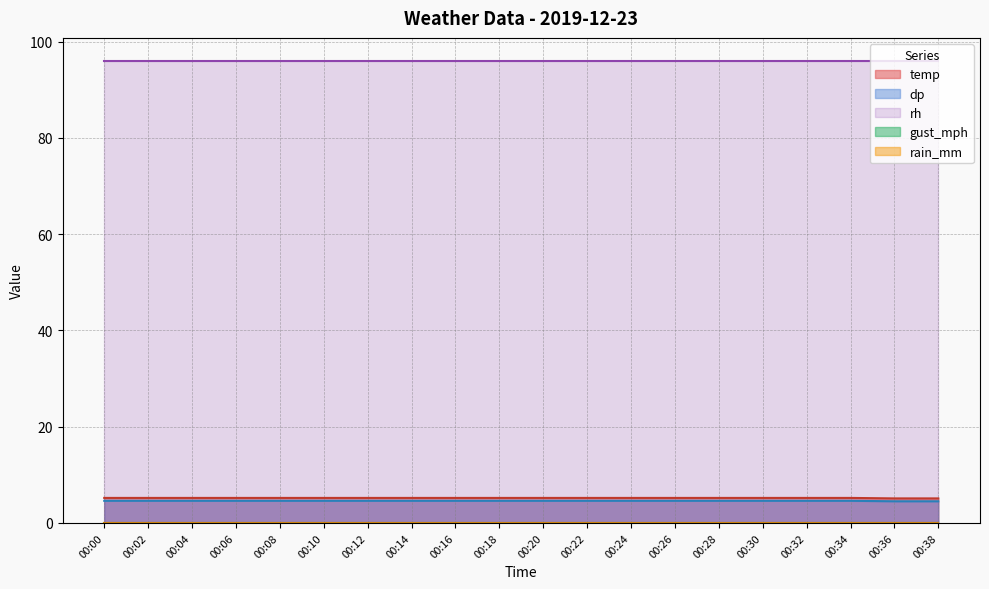

What is the sum of all dp values?

91.8